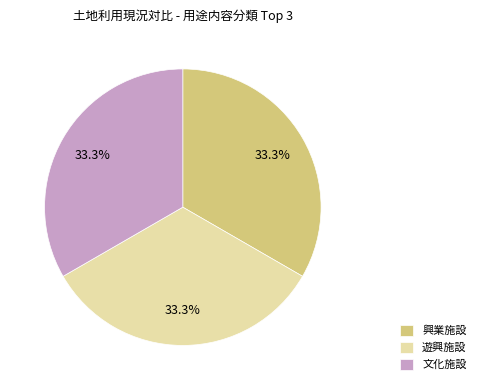

Is it true that 文化施設 is 19% of the pie?

False